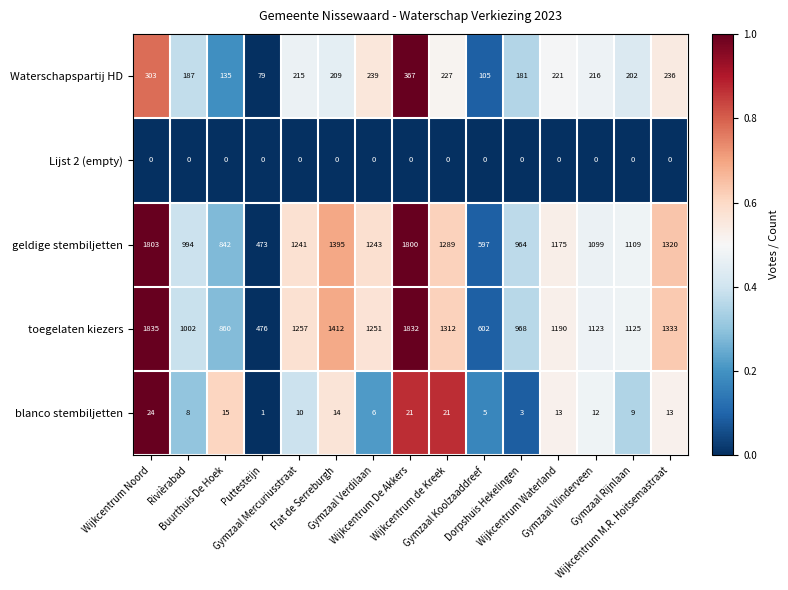

What is the average value of the toegelaten kiezers series?

1172